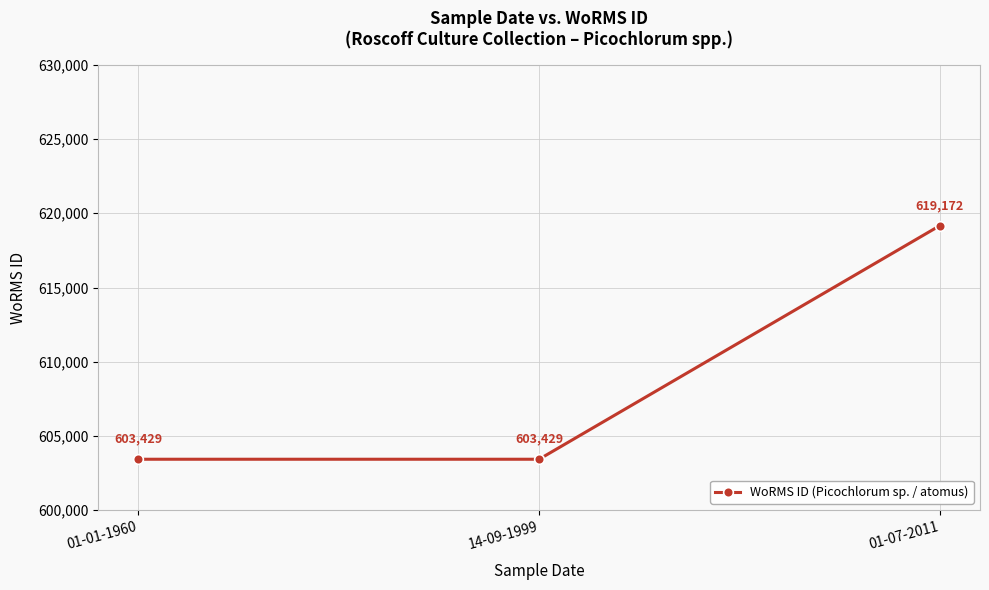

Is it true that the value at 14-09-1999 is 603429?

True